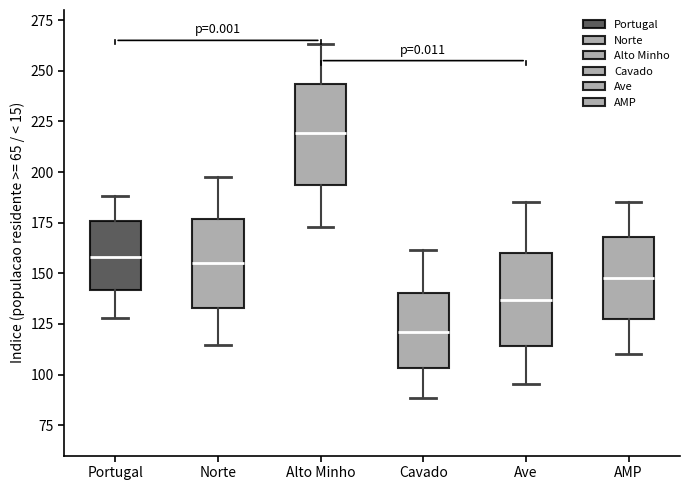

Which box's median line is the lowest?

Cavado